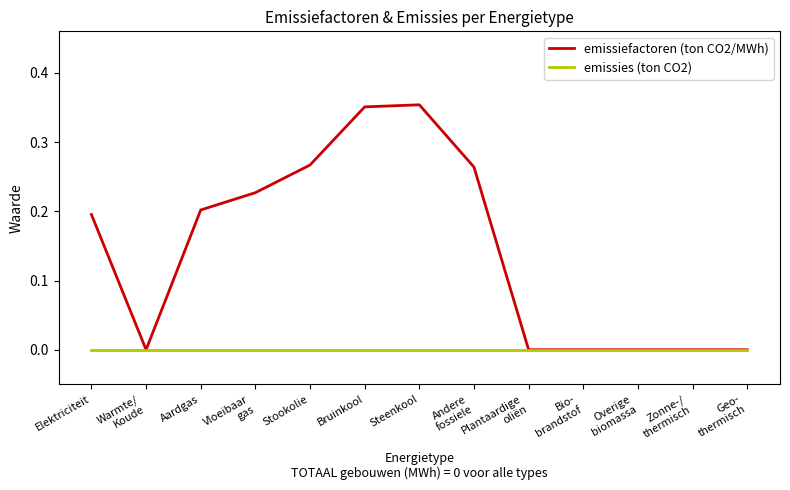

Which series has the largest total across all categories?

emissiefactoren (ton CO2/MWh)